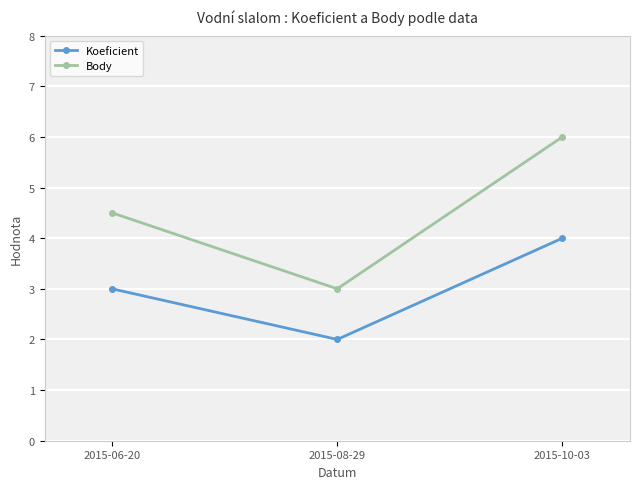

How many Body values are between 3 and 6?

3